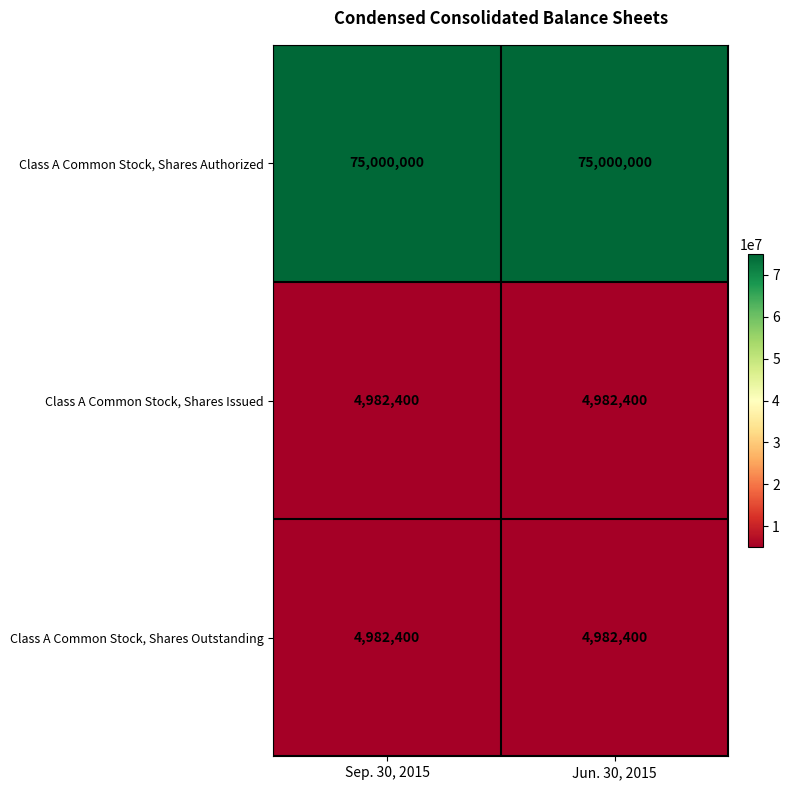

The Class A Common Stock, Shares Issued series shows 4982400 at Sep. 30, 2015. True or false?

True